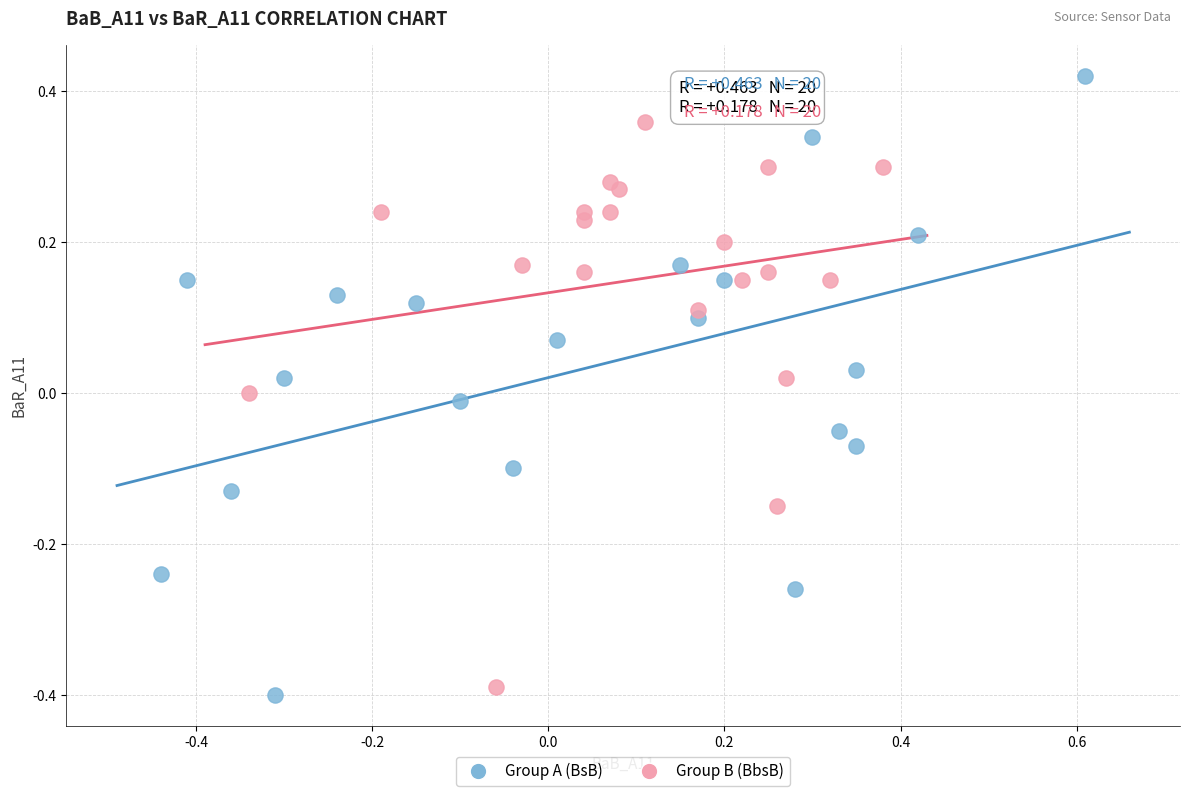

Which series has the largest Y range (max minus min)?

Group A (BsB)